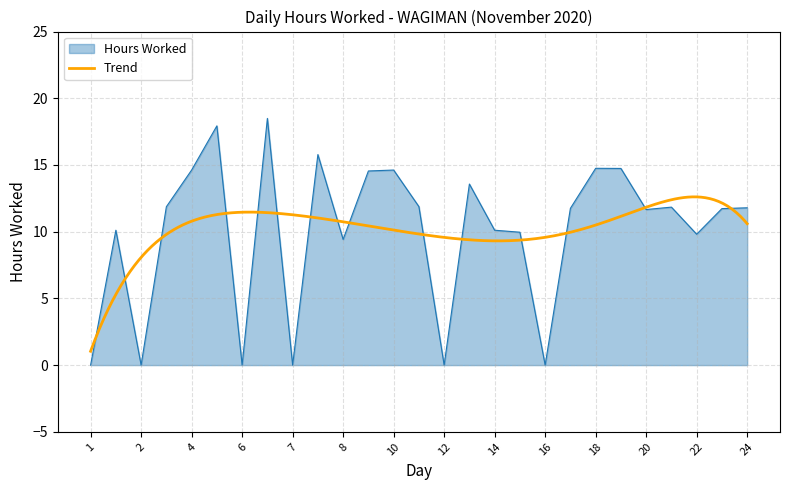

How many lines are shown in the chart?

1